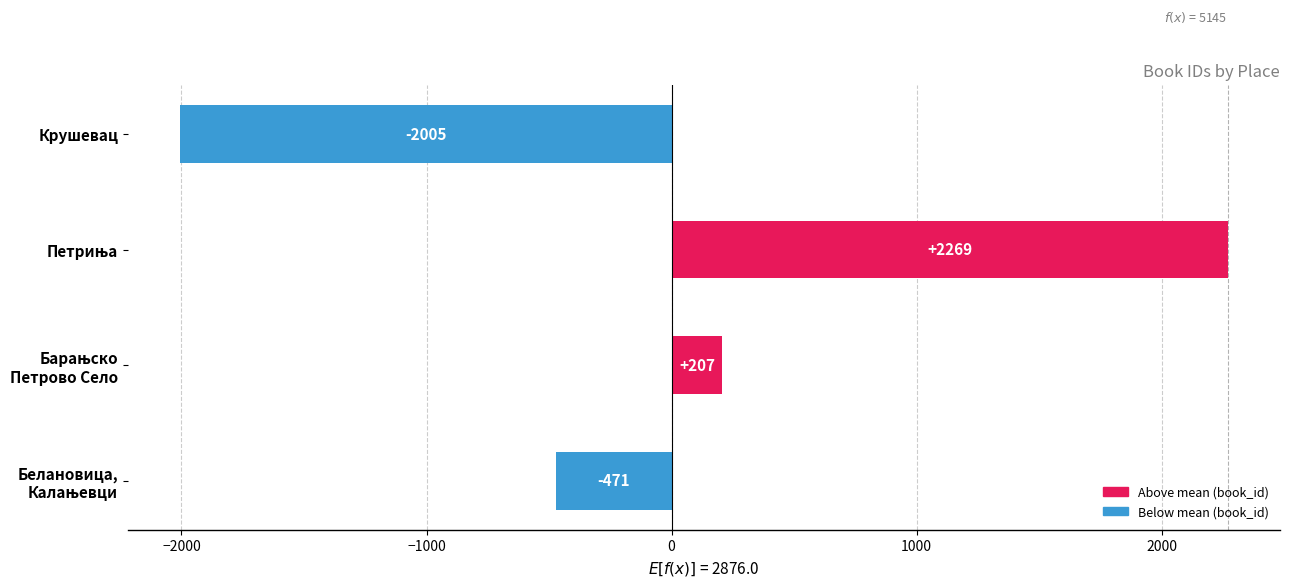

How many values are between -471 and 2269?

3